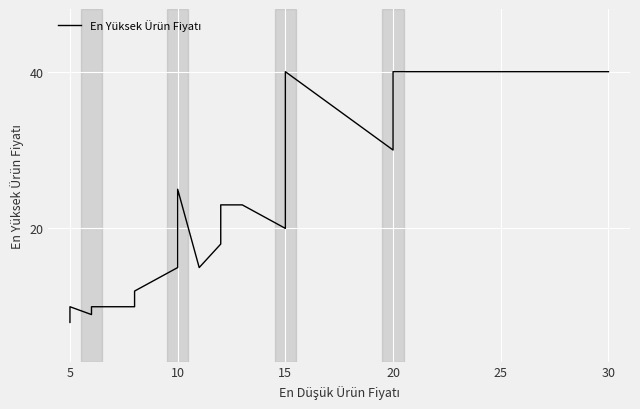

What is the difference between the second highest and minimum values?

32